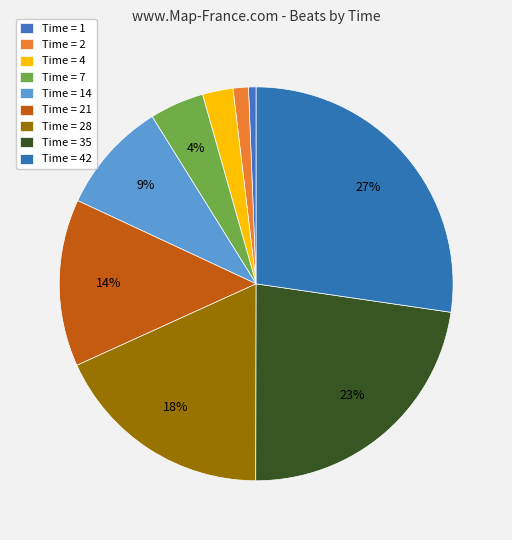

How many segments does this pie chart have?

9